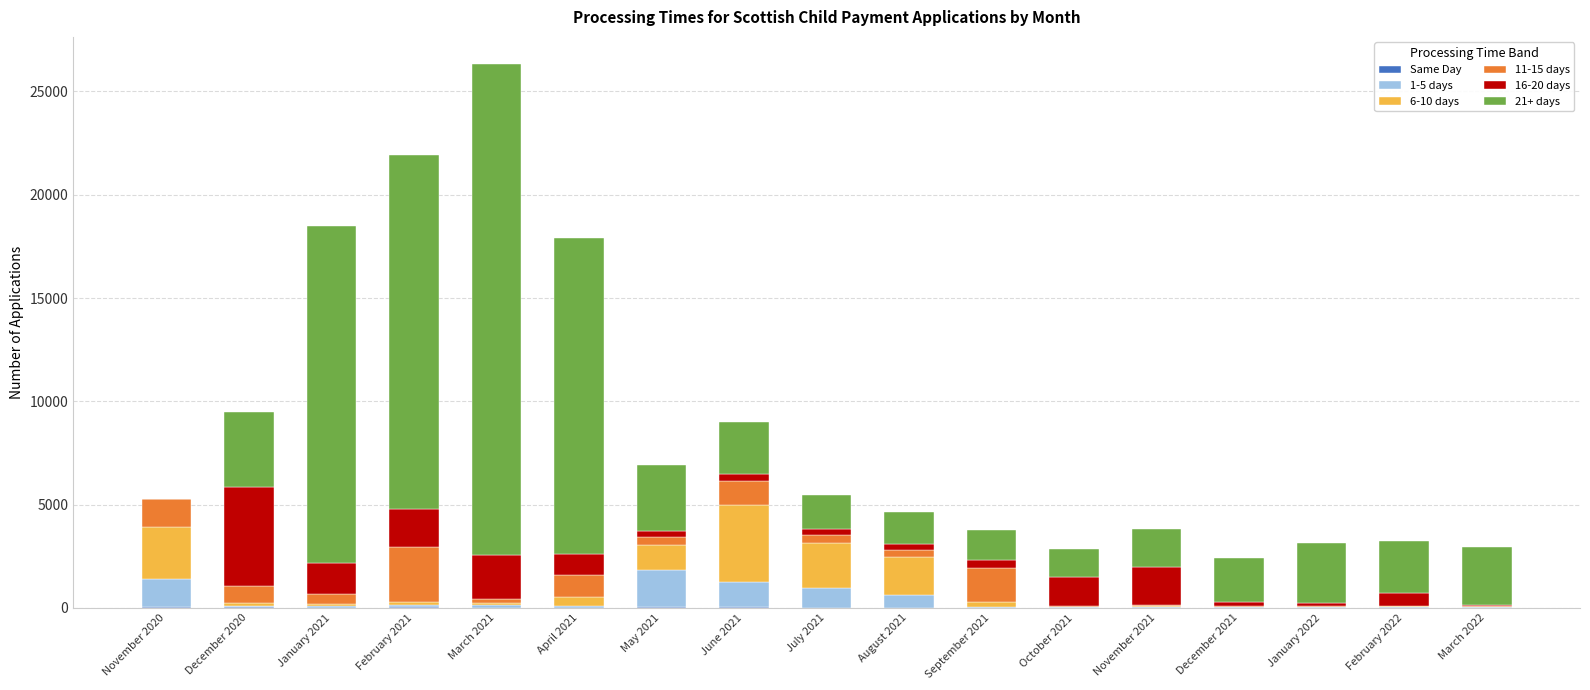

Does the chart contain stacked bars?

Yes